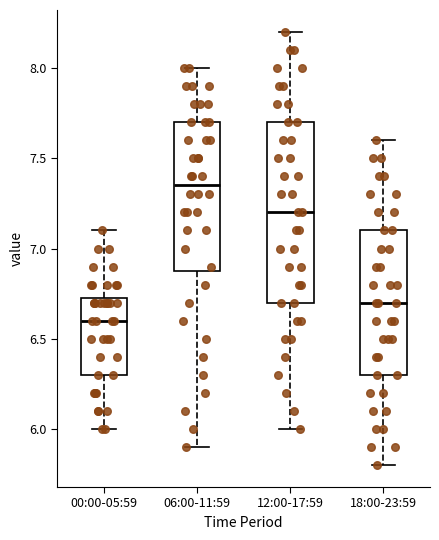

Where does the median line of the box for 12:00-17:59 sit on the y-axis? The values are not printed on the chart, so give them approximately, as read against the axis.

7.20